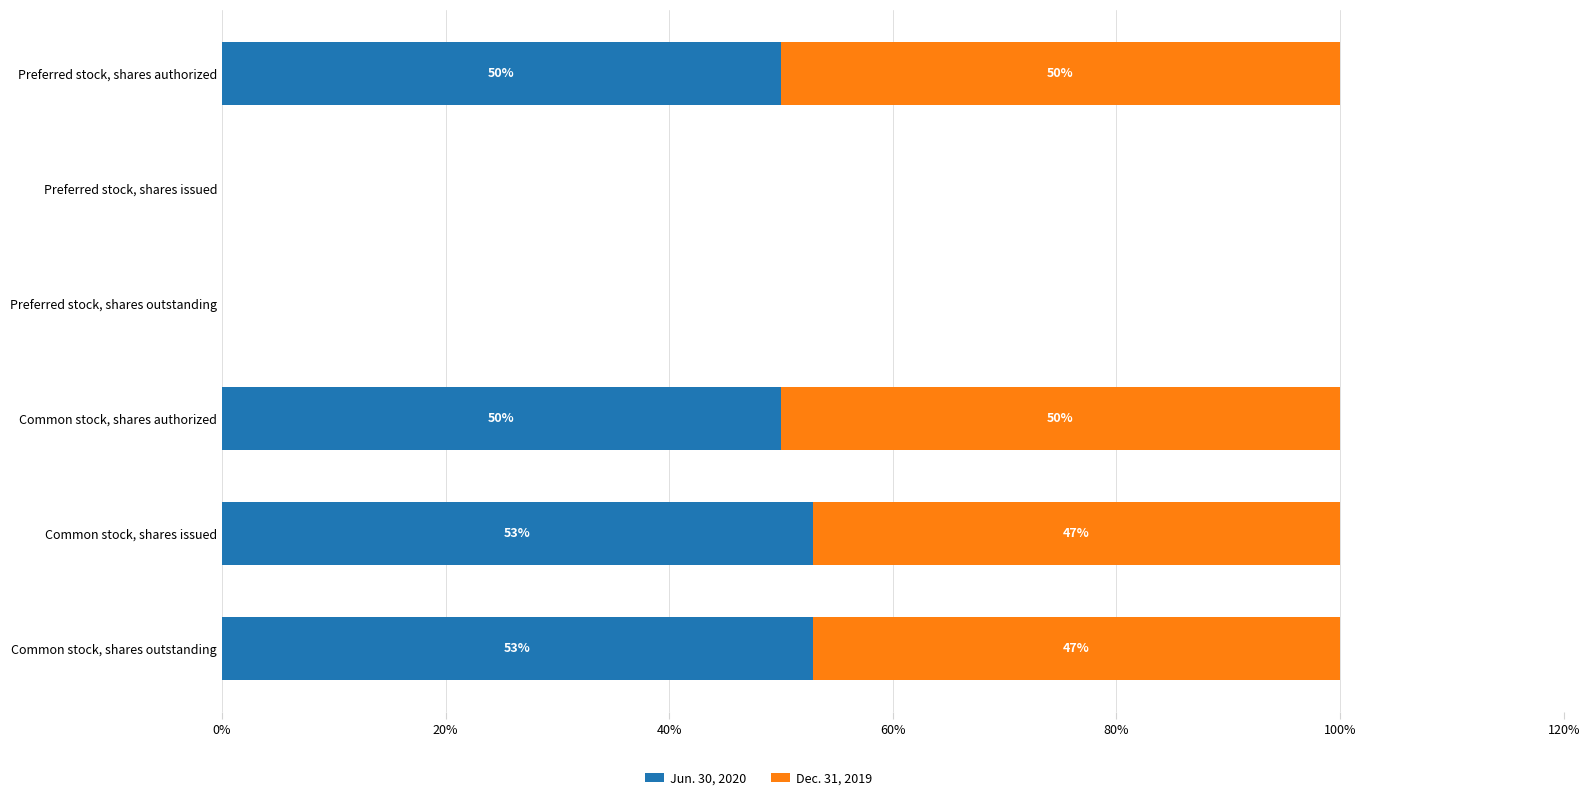

The value of Jun. 30, 2020 at Preferred stock, shares outstanding is 0.0. True or false?

True